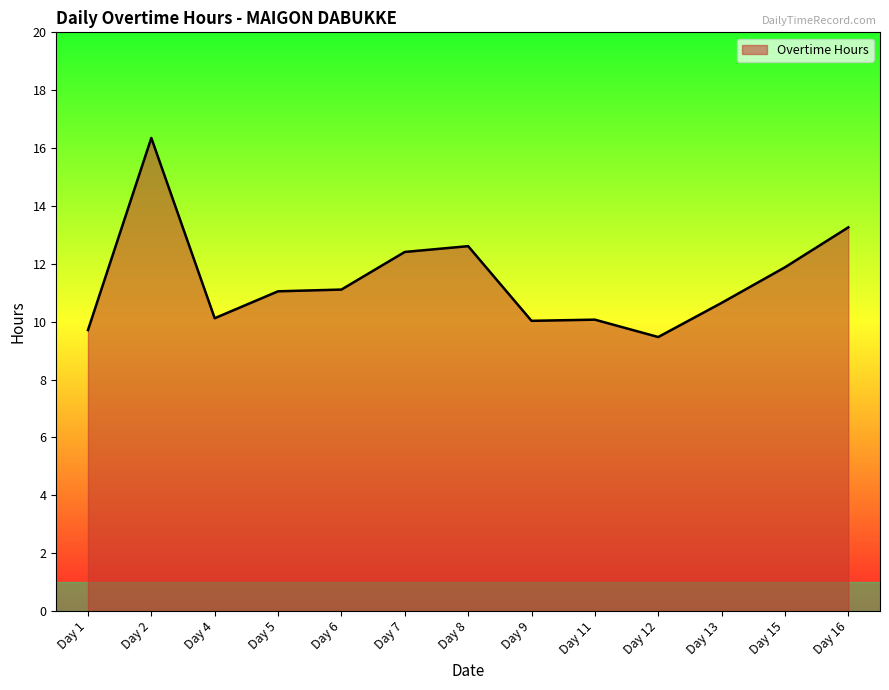

The value at Day 15 is 11.9. True or false?

True